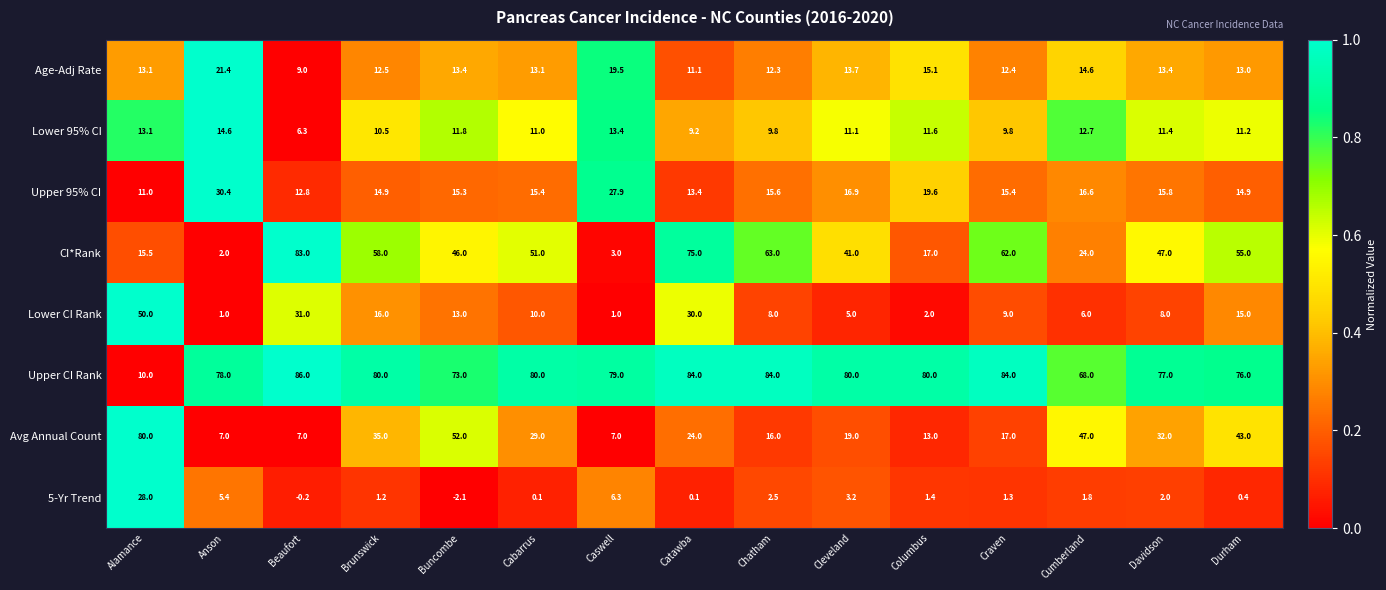

What is the total value across all series at Chatham?

211.2